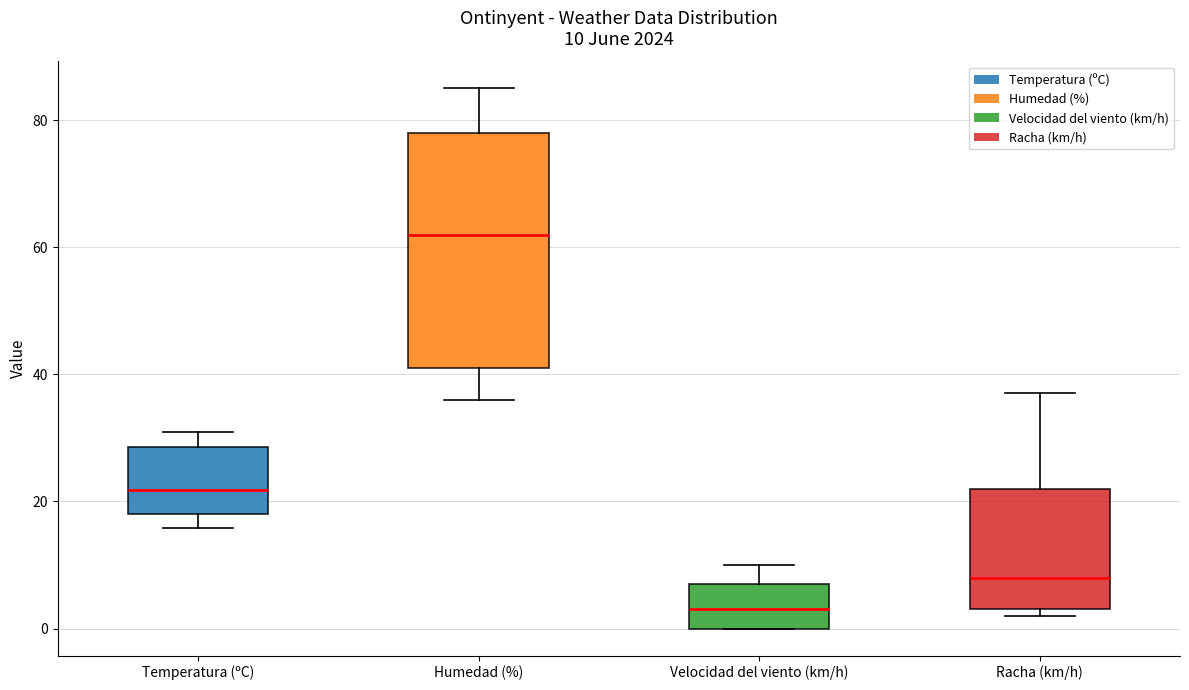

Which box's median line is the highest?

Humedad (%)